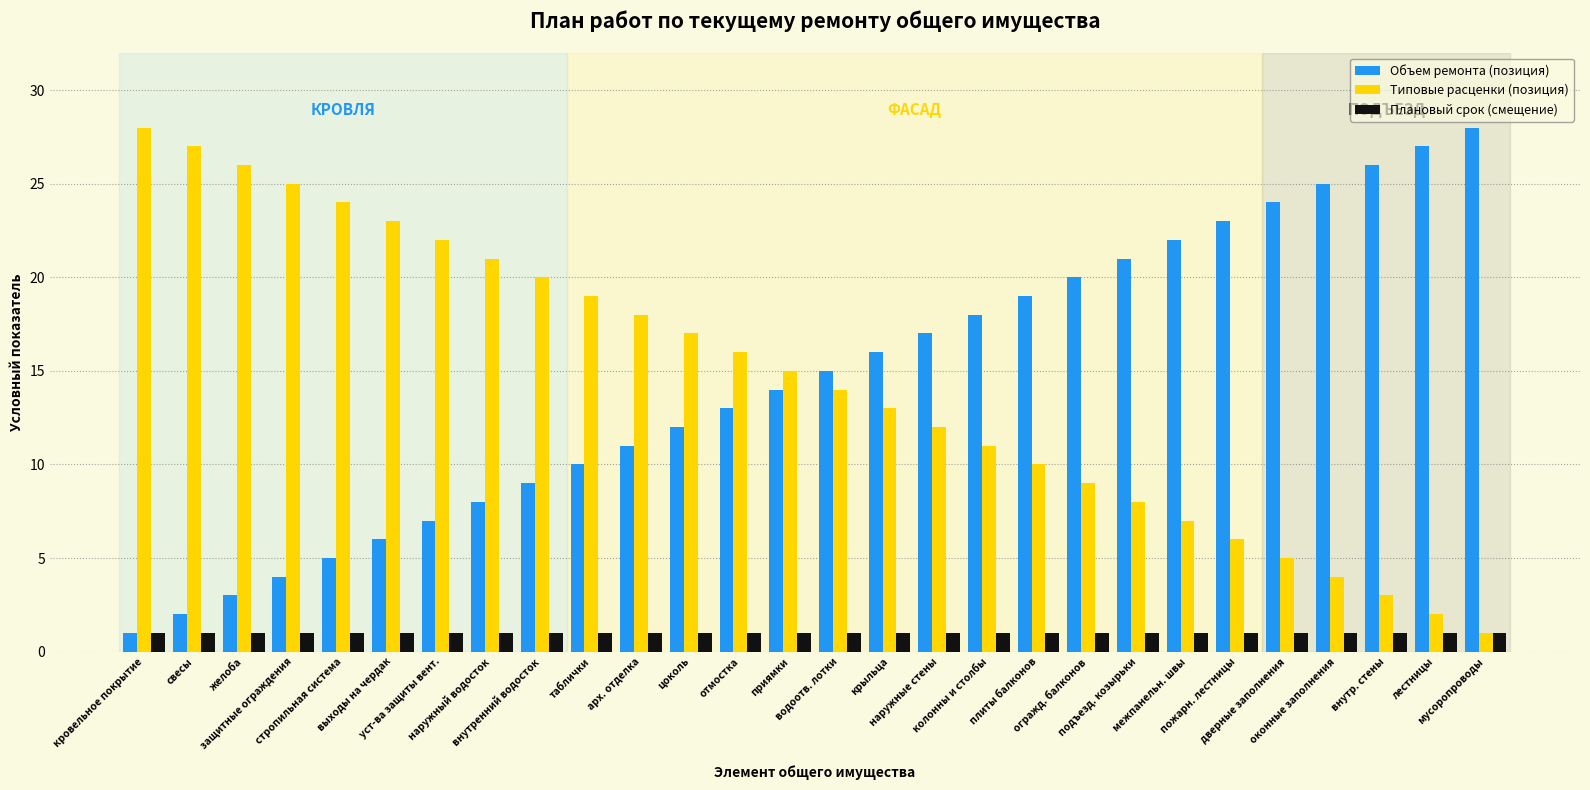

What is the total value across all series at арх. отделка?

30